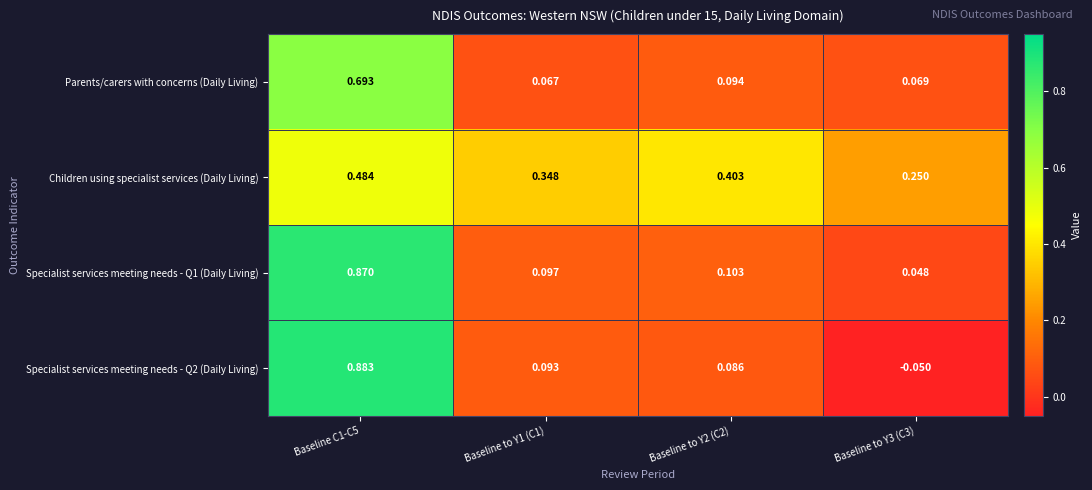

Is the value of Parents/carers with concerns (Daily Living) at Baseline to Y1 (C1) greater than the value of Specialist services meeting needs - Q1 (Daily Living) at Baseline to Y1 (C1)?

No